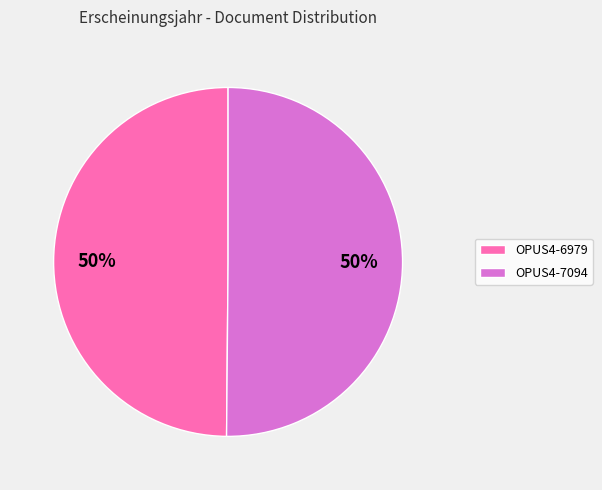

Is it true that OPUS4-6979 is 62% of the pie?

False